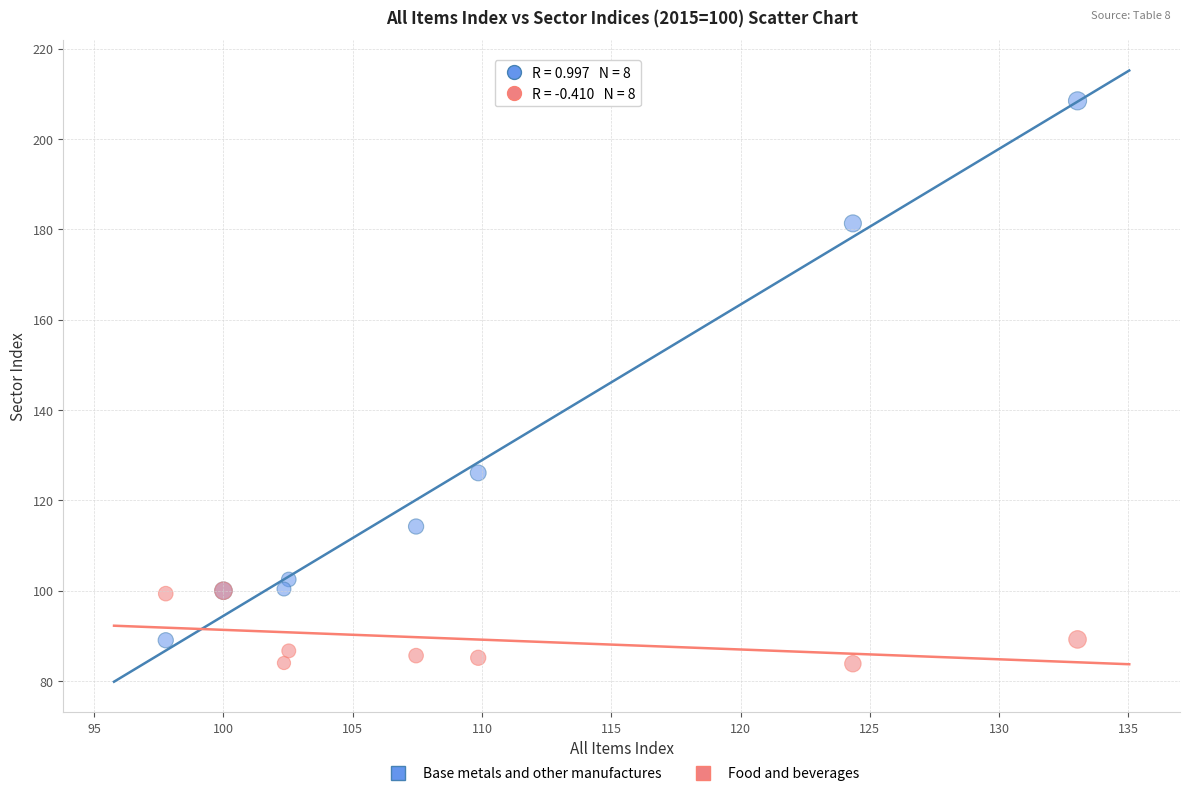

Which series contains the highest Y value?

Base metals and other manufactures